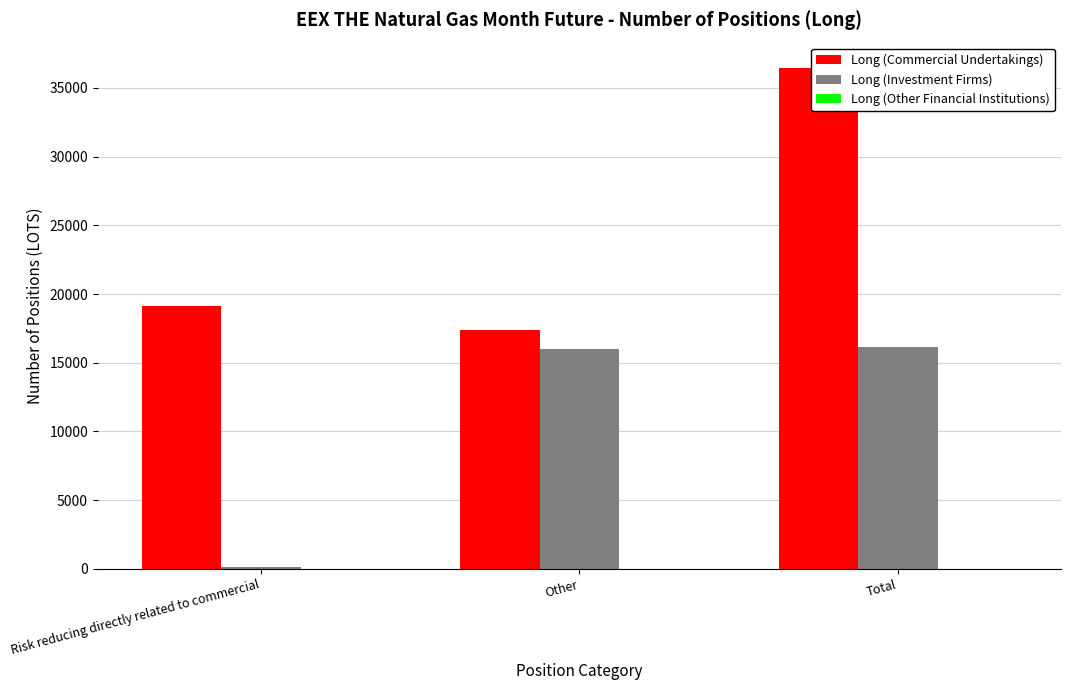

What is the label of the 2nd bar from the left?

Other